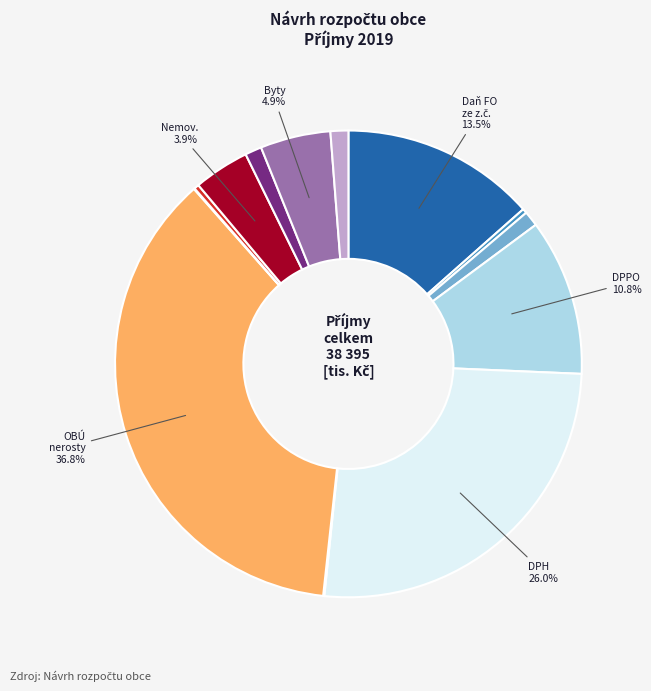

Is there any slice that represents more than half of the pie?

No